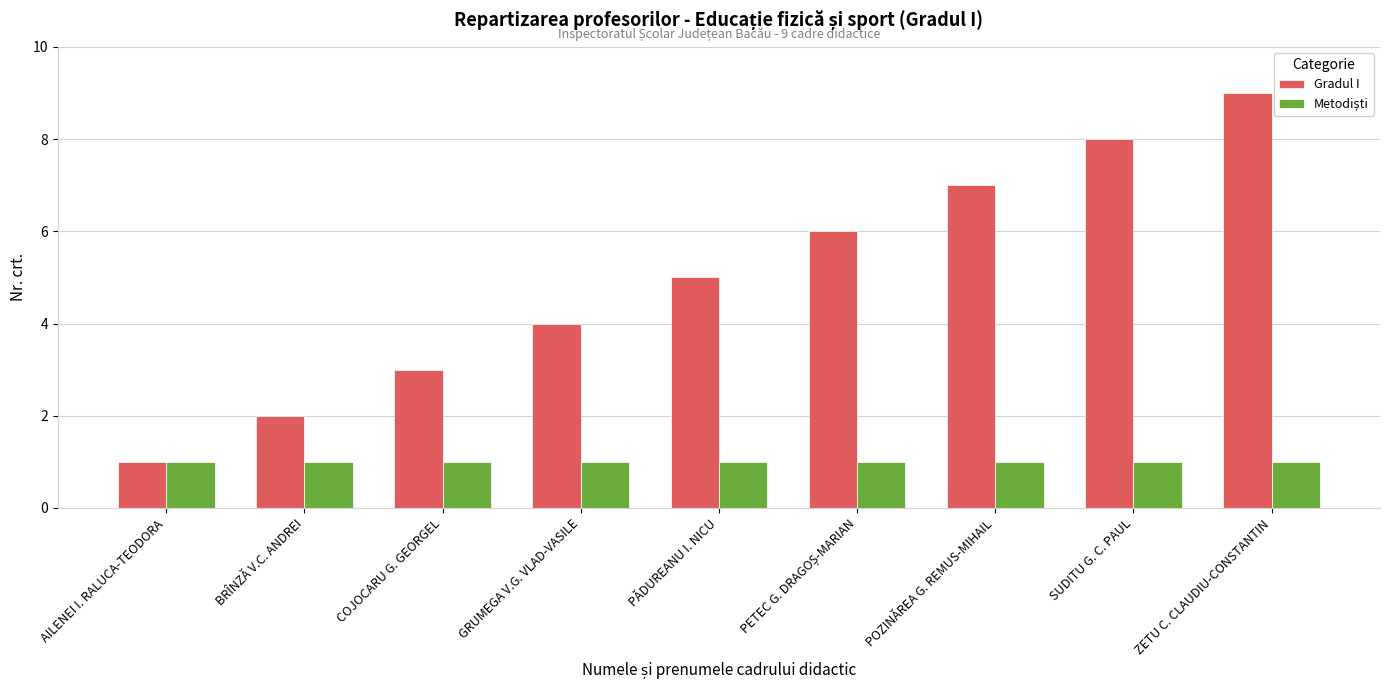

What is the sum of the Gradul I values at COJOCARU G. GEORGEL and ZETU C. CLAUDIU-CONSTANTIN?

12